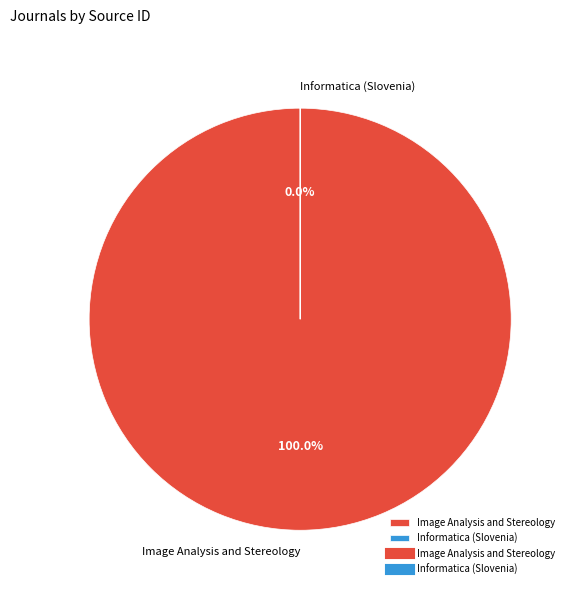

Which slice represents more than half of the pie?

Image Analysis and Stereology